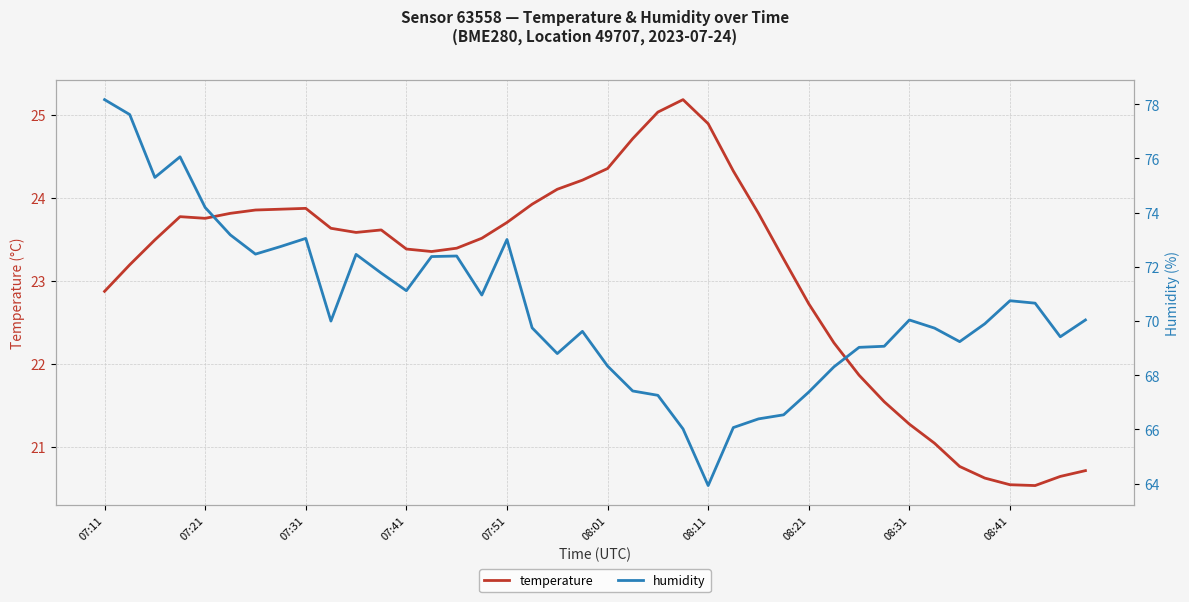

What is the difference between the second highest and second lowest values in the temperature series?

4.5